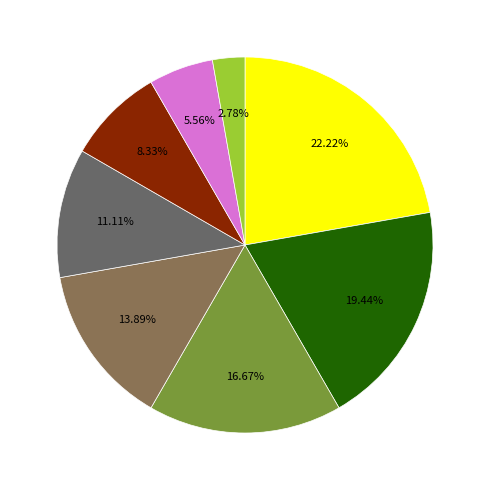

Is there a majority slice in this chart?

No